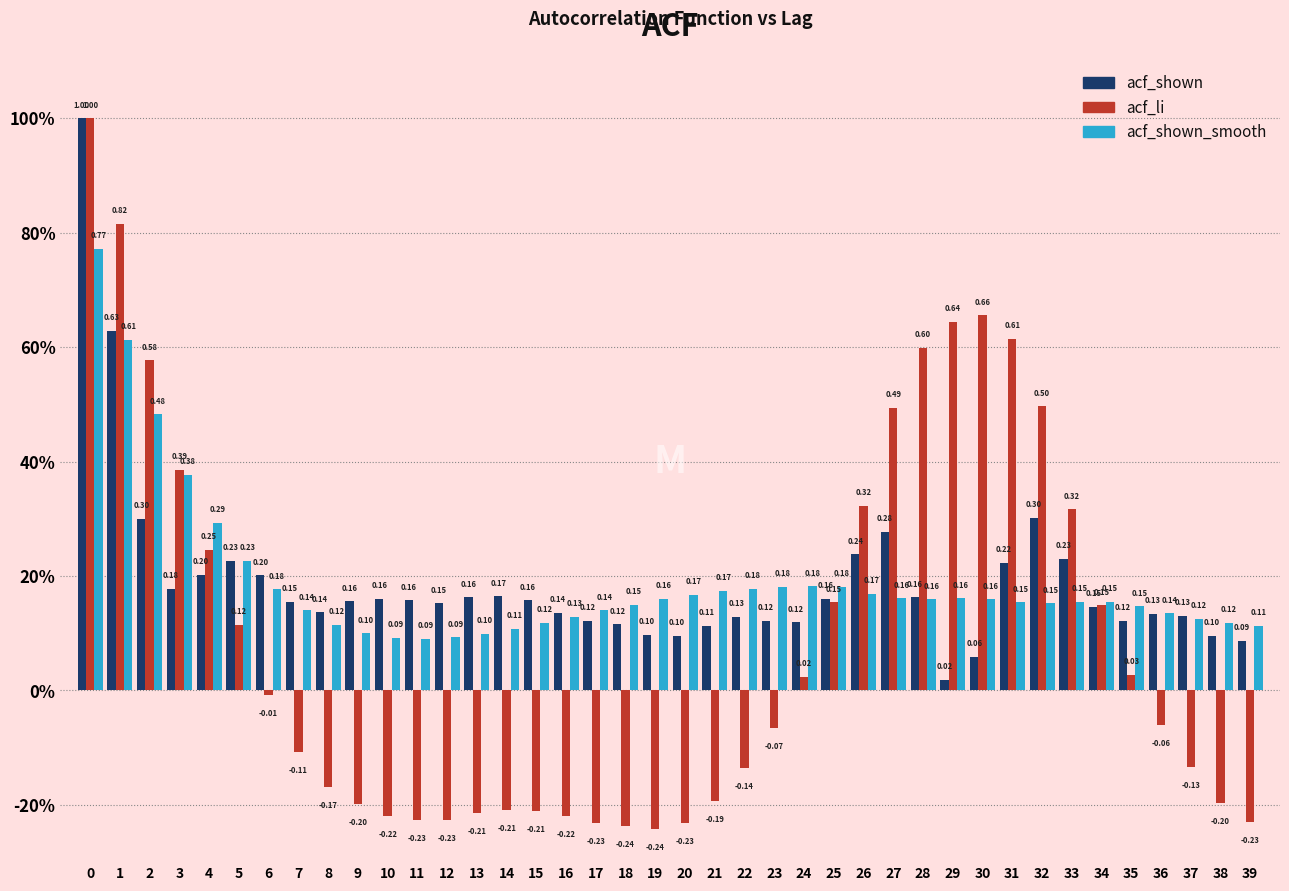

Are the bars horizontal?

No